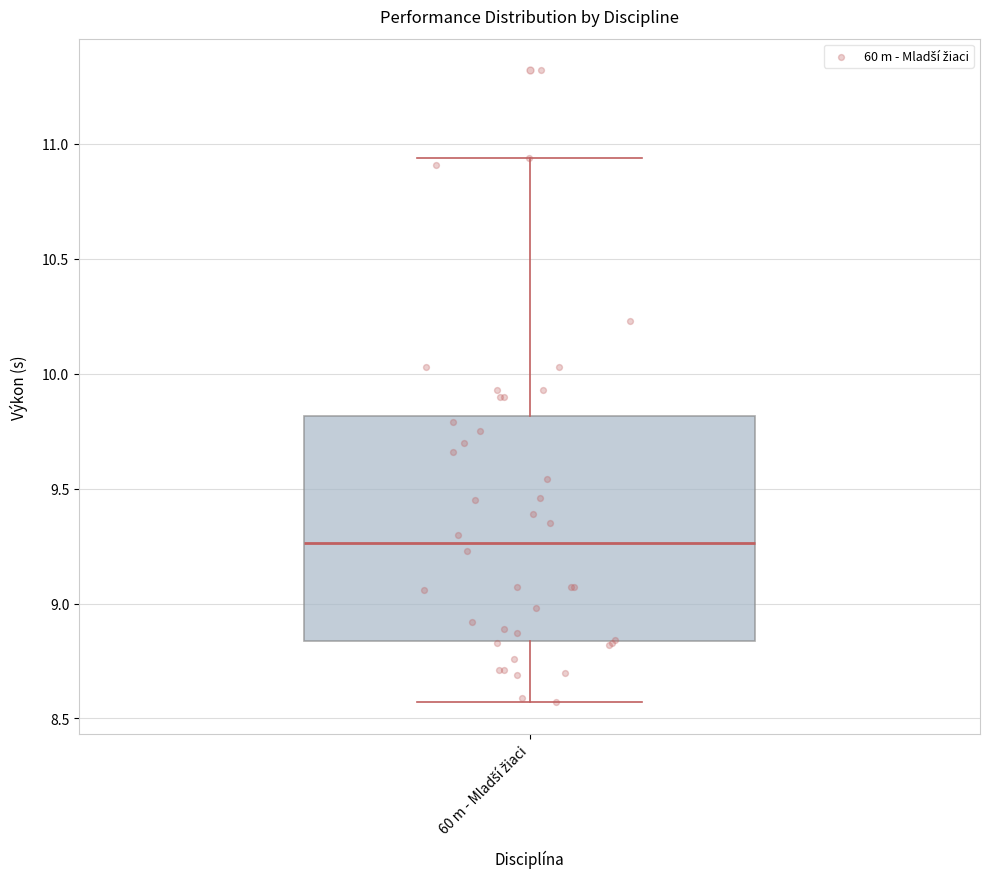

Where does the upper whisker of the box for 60 m - Mladší žiaci end on the y-axis? The values are not printed on the chart, so give them approximately, as read against the axis.

10.95